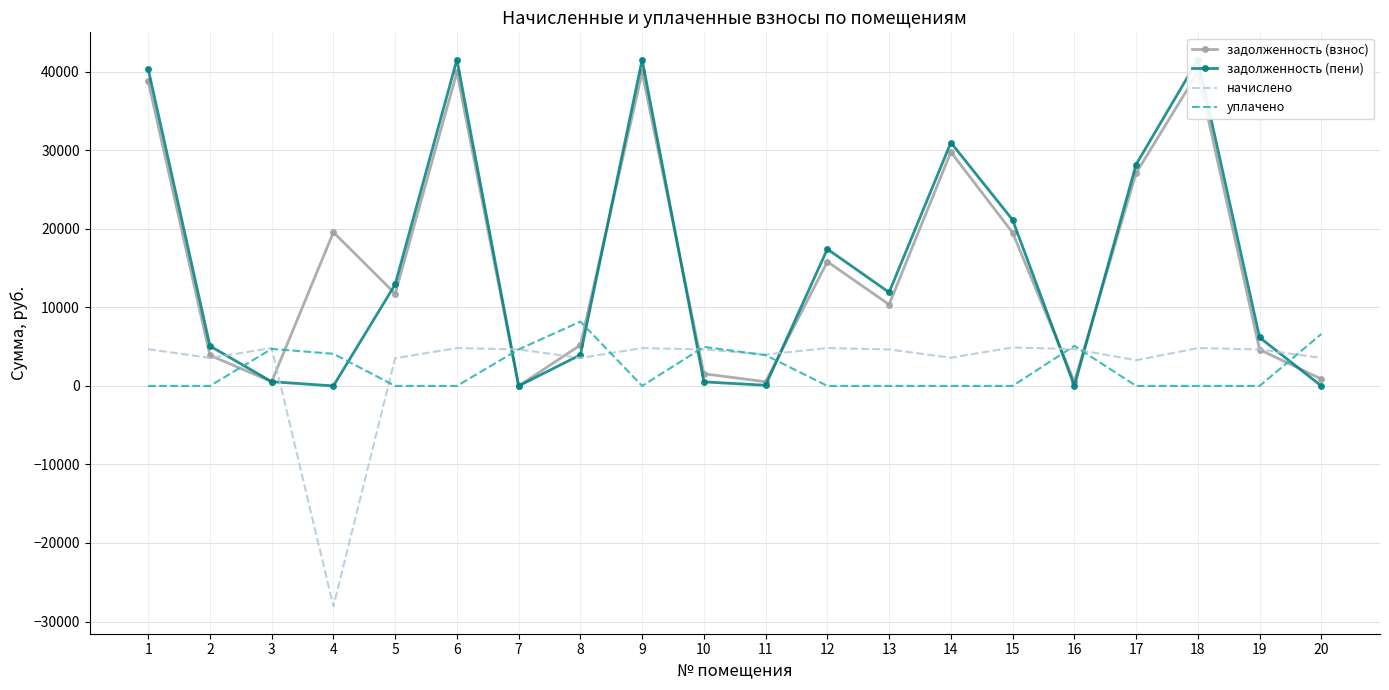

Rank the categories by задолженность (пени) value from lowest to highest.

4, 7, 16, 20, 11, 10, 3, 8, 2, 19, 13, 5, 12, 15, 17, 14, 1, 6, 9, 18